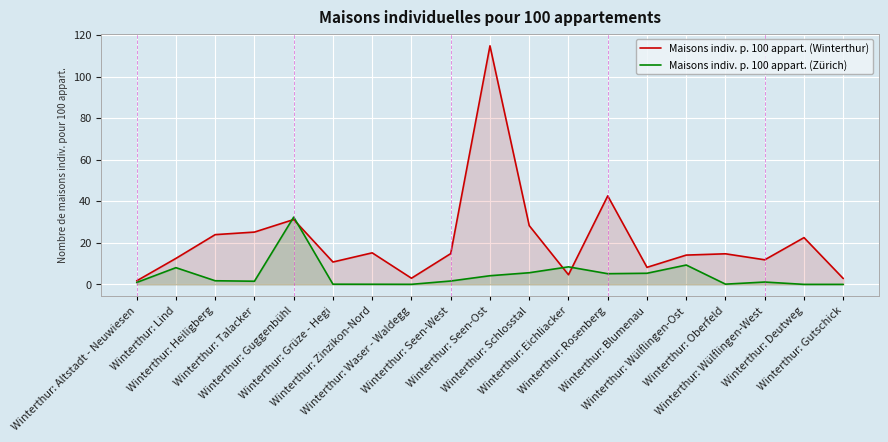

Rank the series by their average value, from lowest to highest.

Maisons indiv. p. 100 appart. (Zürich), Maisons indiv. p. 100 appart. (Winterthur)